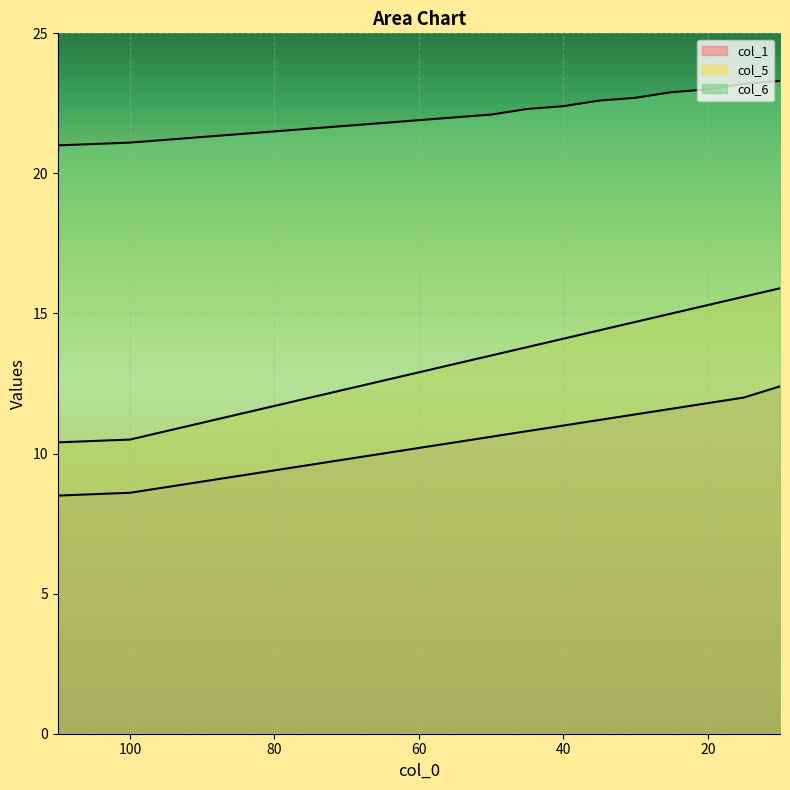

True or false: col_1 and col_6 cross at least once.

False